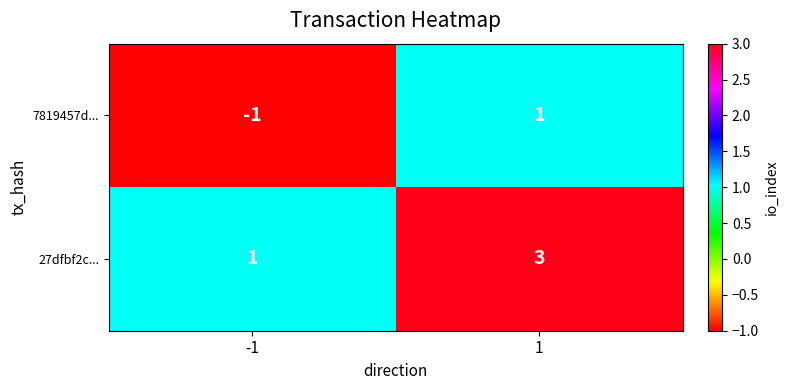

How many positive values does the 7819457d... series have?

1